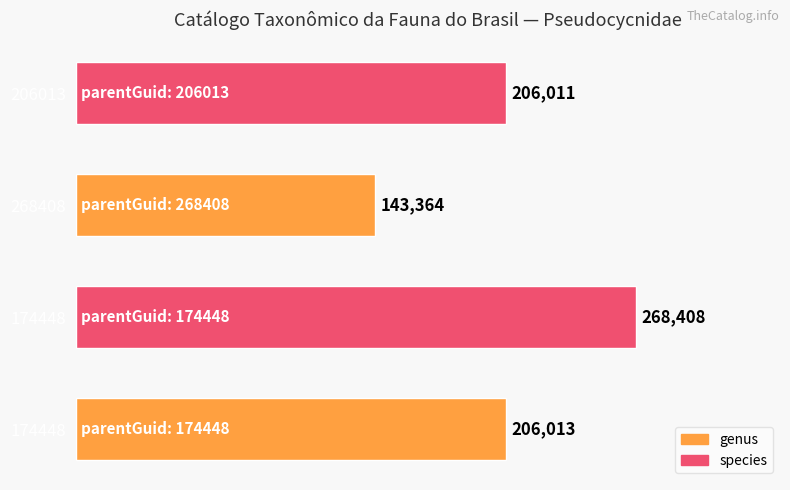

How many categories are shown in the chart?

4